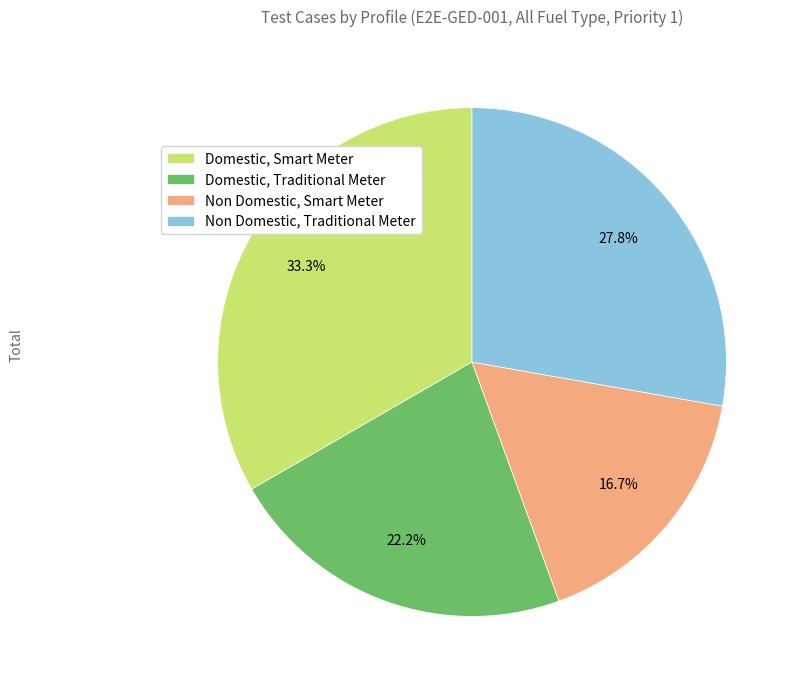

Does any single category account for the majority?

No